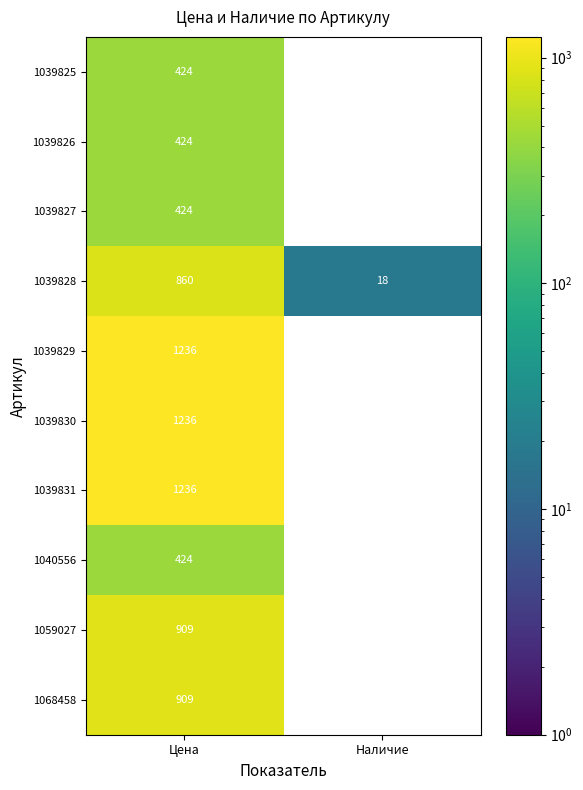

The value of 1039826 at Цена is 572. True or false?

False